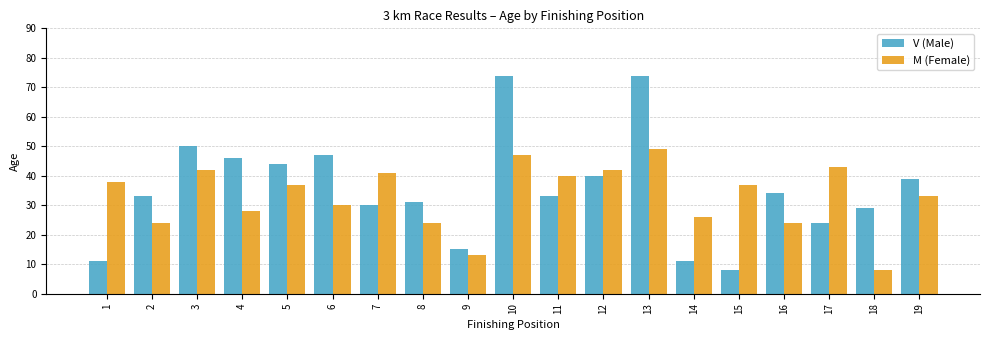

What is the maximum value for V (Male)?

74